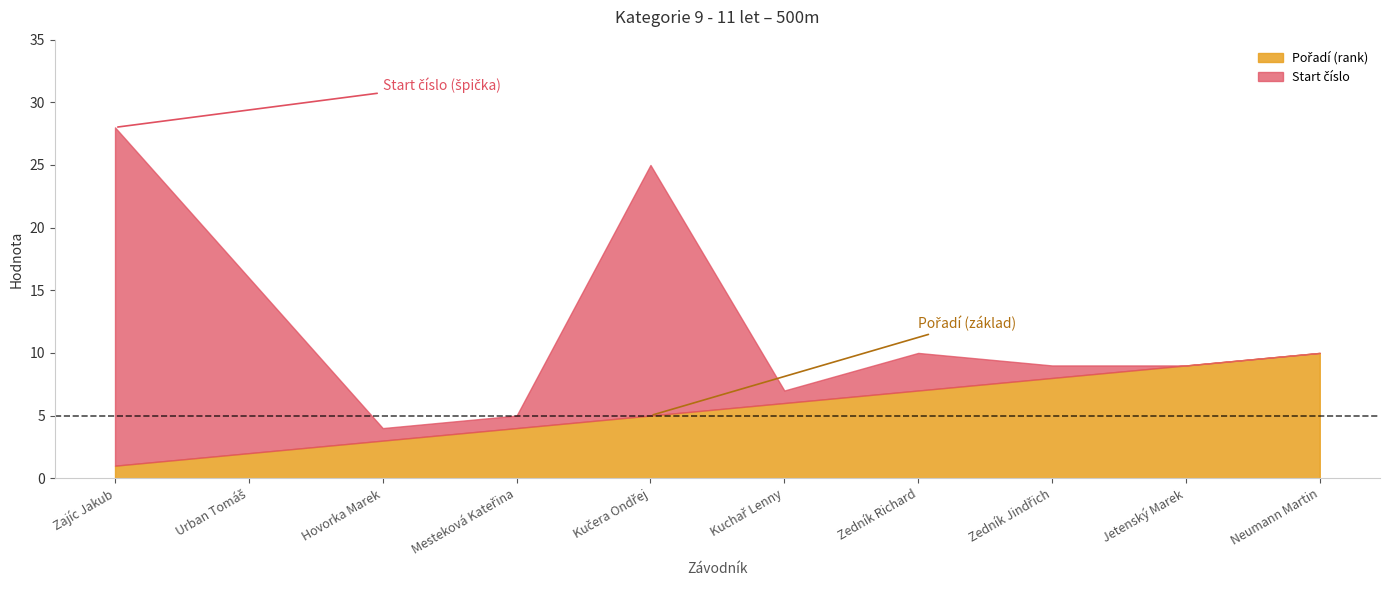

At which category does Start číslo reach its first local peak?

Kučera Ondřej